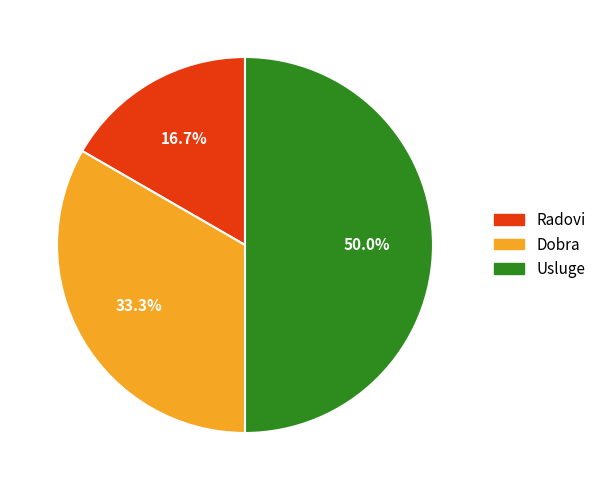

Rank the categories by value from highest to lowest.

Usluge, Dobra, Radovi